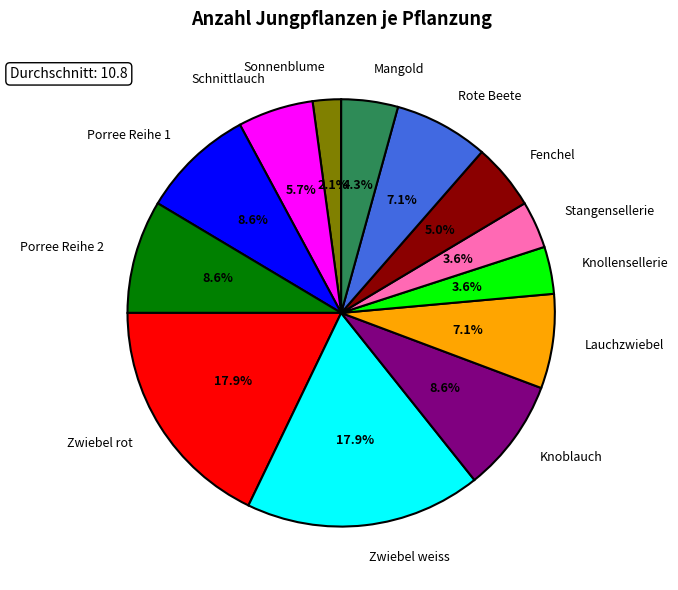

To the nearest percent, what is the combined percentage of Porree Reihe 1 and Stangensellerie?

12%